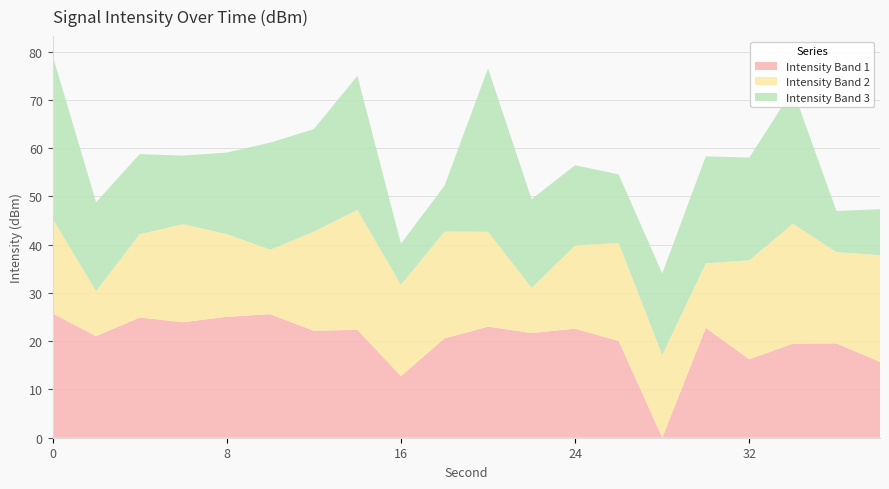

What is the total value across all series at 16?

40.2